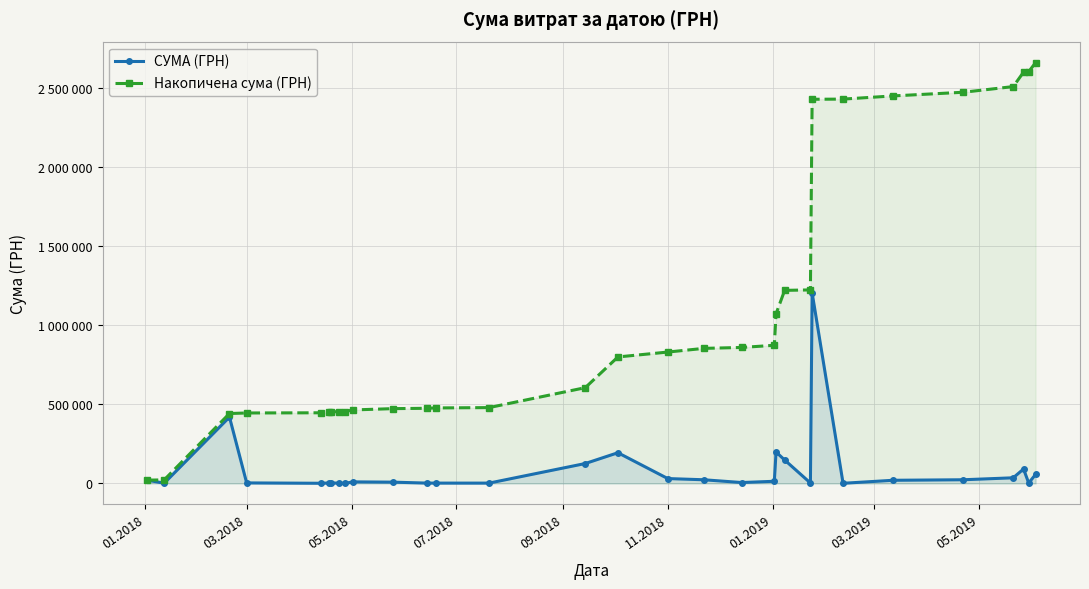

Is it true that Накопичена сума (ГРН) equals 764075.5 at 12?

False